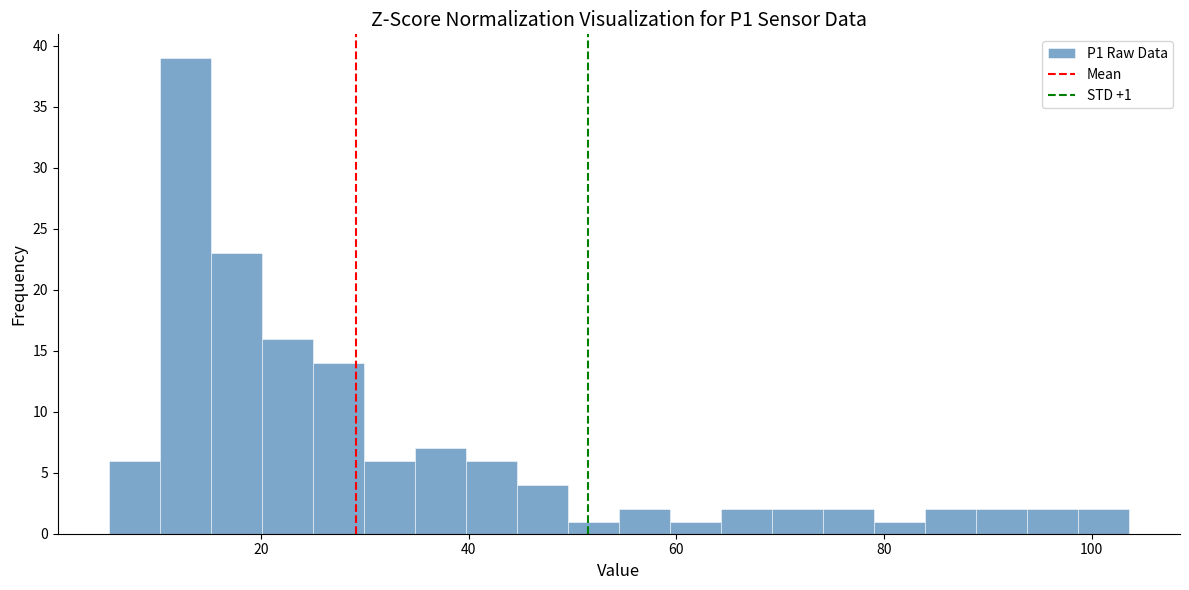

Around what value on the x-axis is the tallest bar? Give the approximate position of its centre, as read against the axis.

12